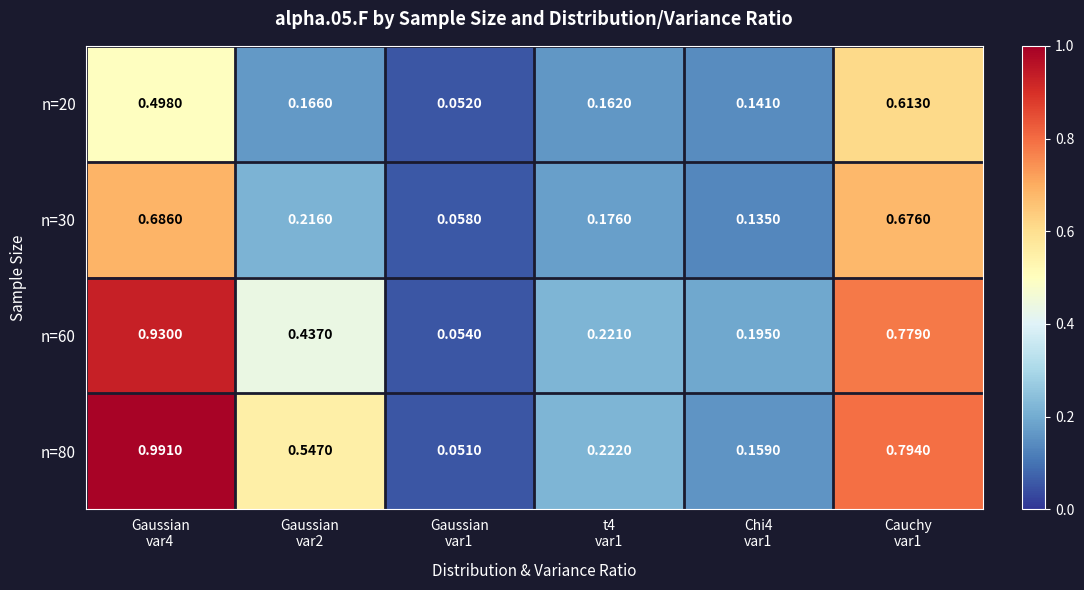

Between Gaussian
var1 and Chi4
var1, which series saw the biggest shift?

n=60